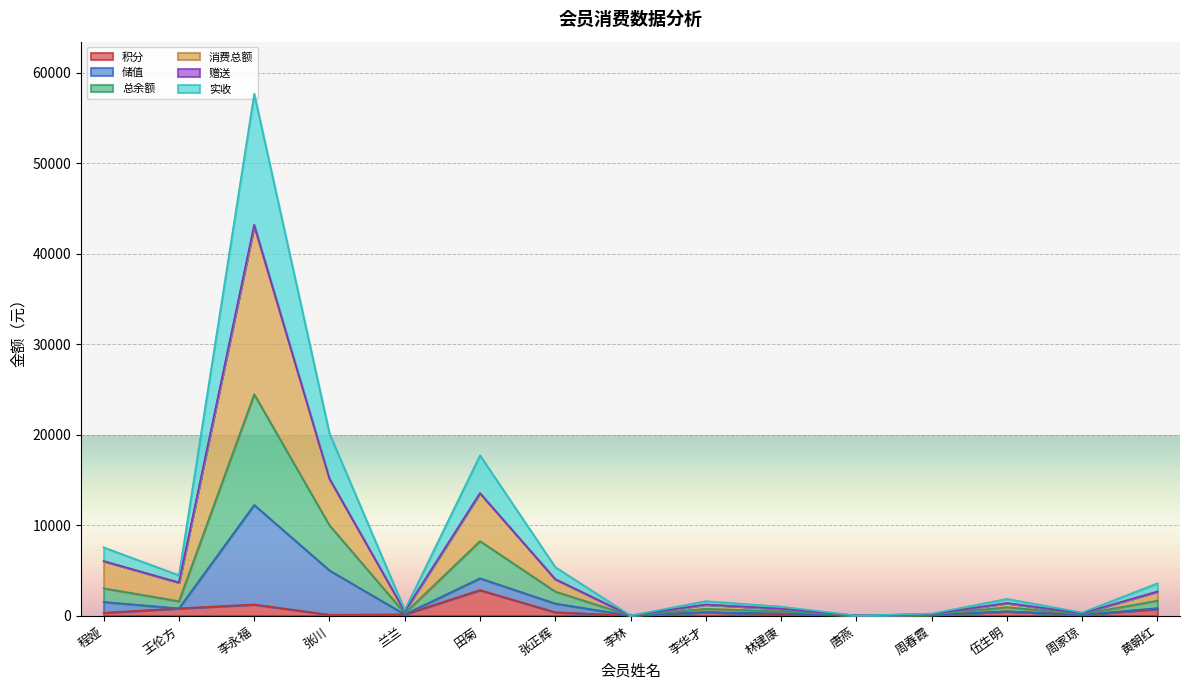

How many data points in 实收 are less than 1840?

7